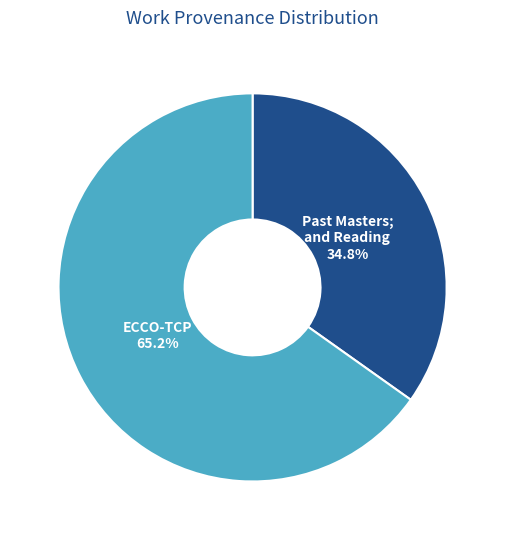

How many segments does this pie chart have?

2